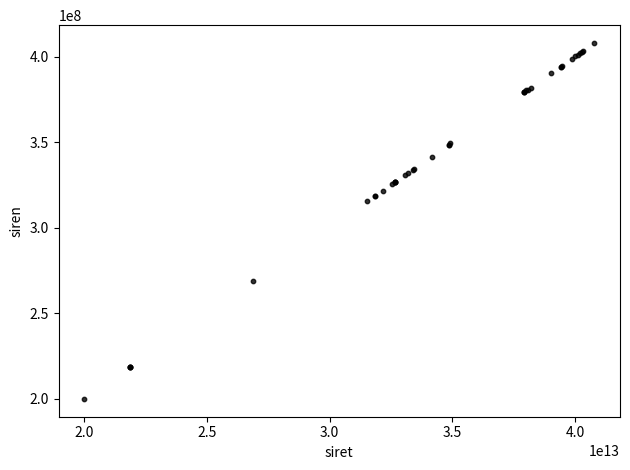

What Y value in the scatter plot is closest to 303973868?

315407486